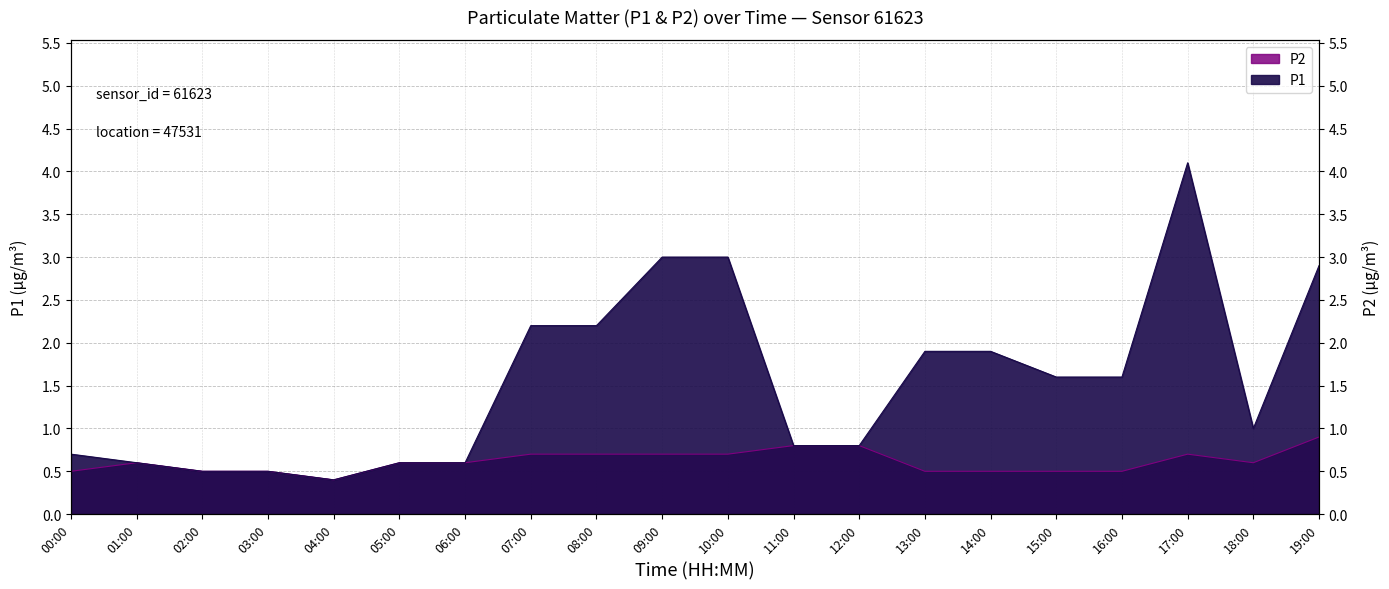

What are all the series names shown in the legend?

P1, P2